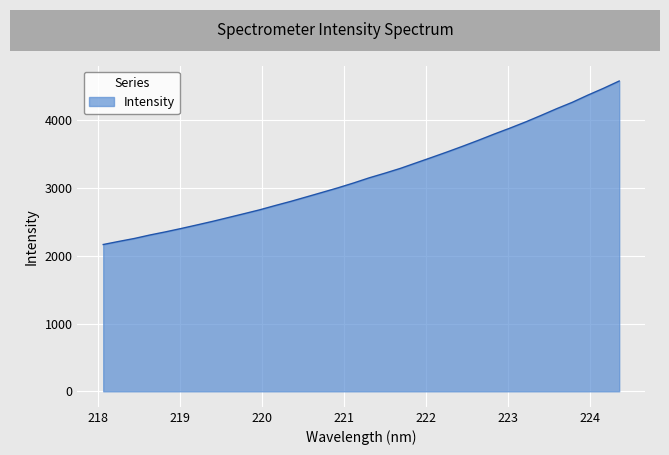

What is the greatest value displayed?

4578.1